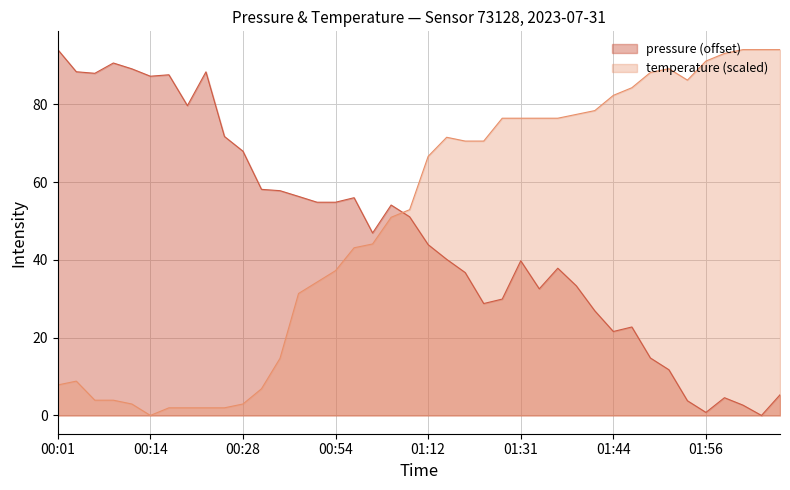

Rank the series by their average value, from lowest to highest.

pressure (offset), temperature (scaled)